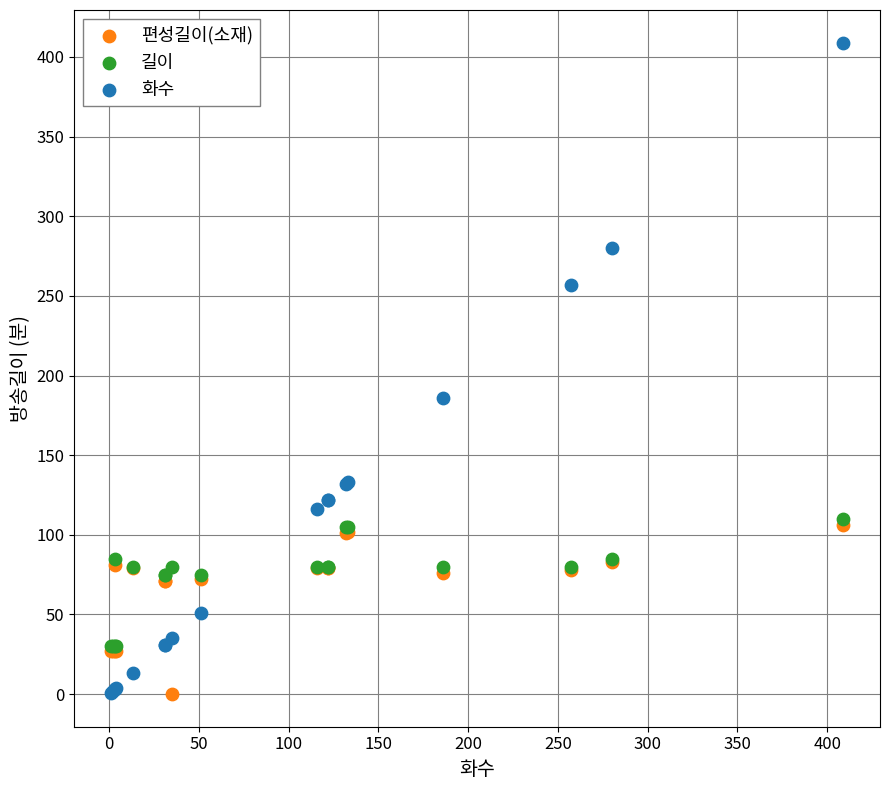

In the 화수 series, what Y value is closest to 205?

186